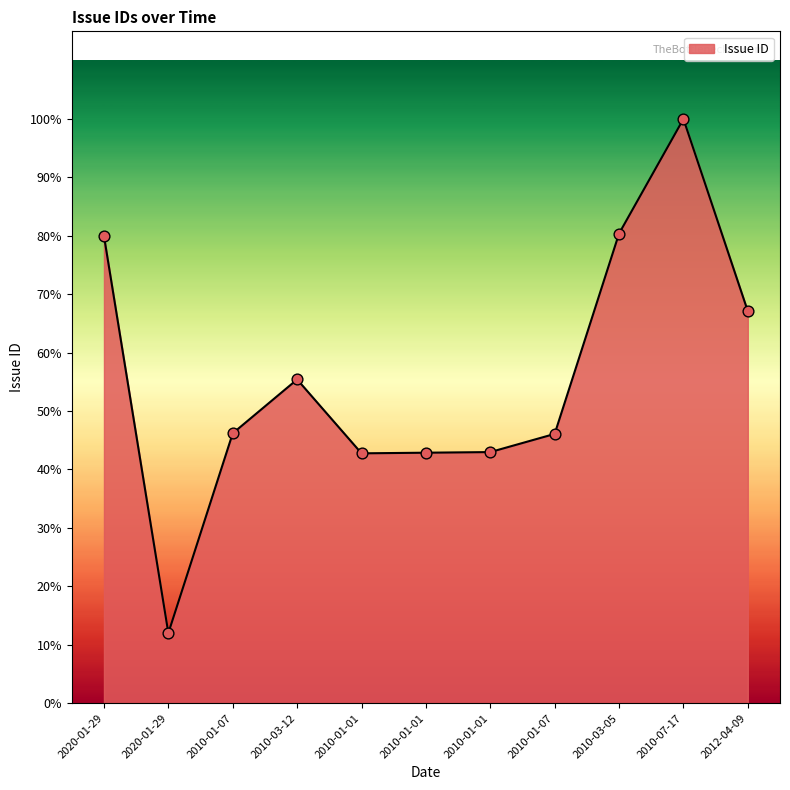

What is the ratio of the value at 2020-01-29 to the value at 2010-03-12?

1.4